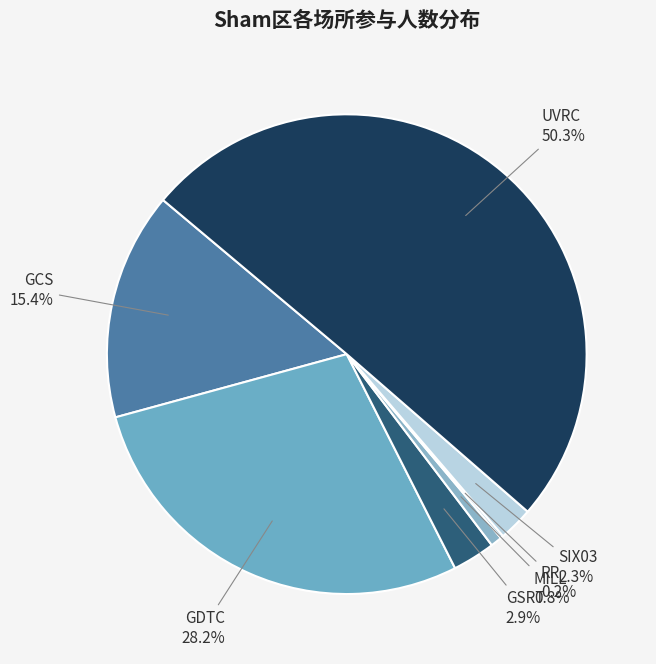

Between UVRC and GSRT, which is larger?

UVRC